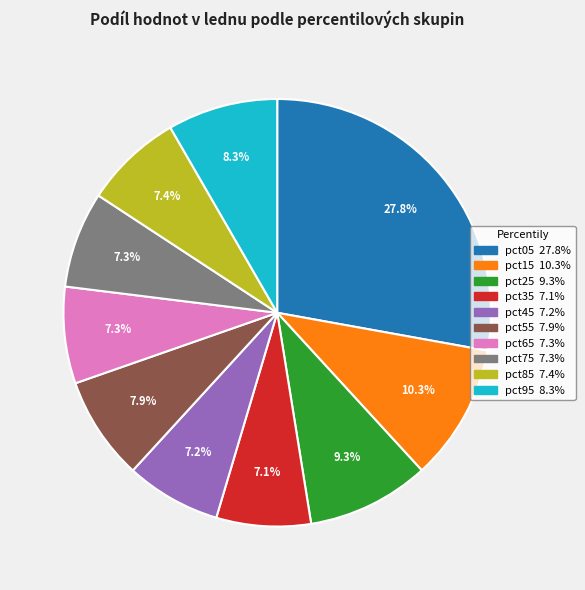

Is there any slice that represents more than half of the pie?

No